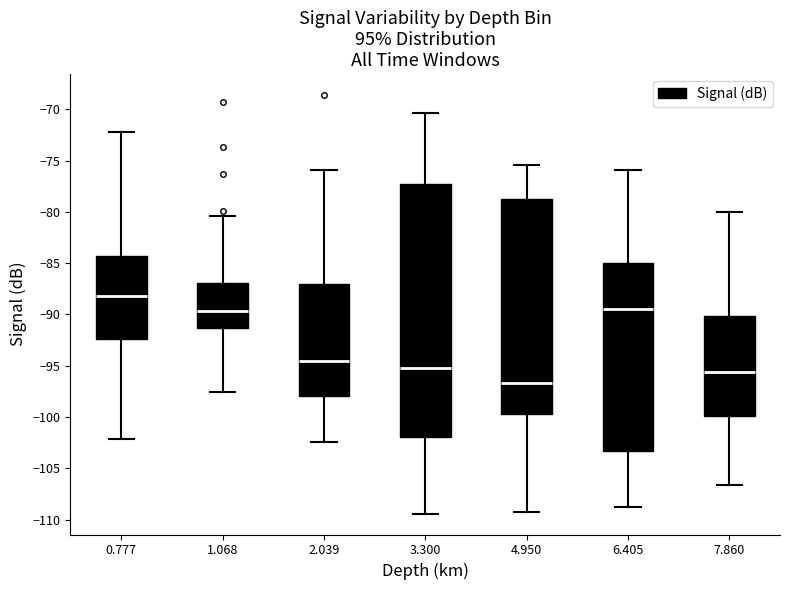

Where does the lower whisker of the box at x = 6.405 end on the y-axis? The values are not printed on the chart, so give them approximately, as read against the axis.

-109.0